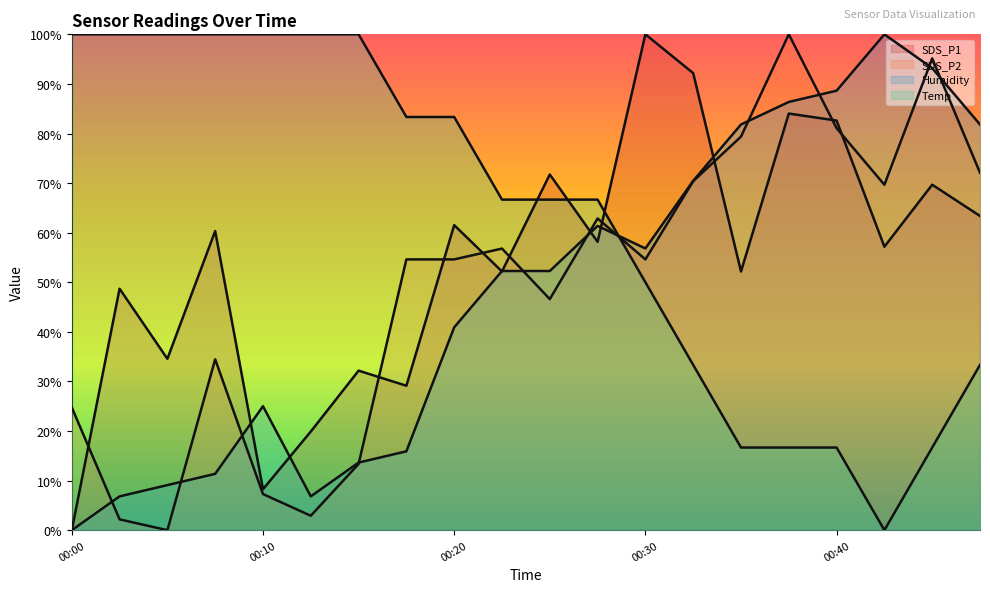

How many values in the SDS_P2 series are below 54?

8